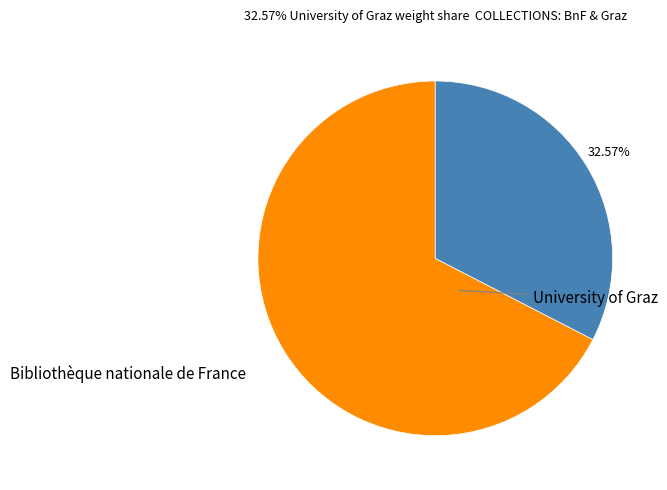

To the nearest percent, what is the average slice percentage?

50%